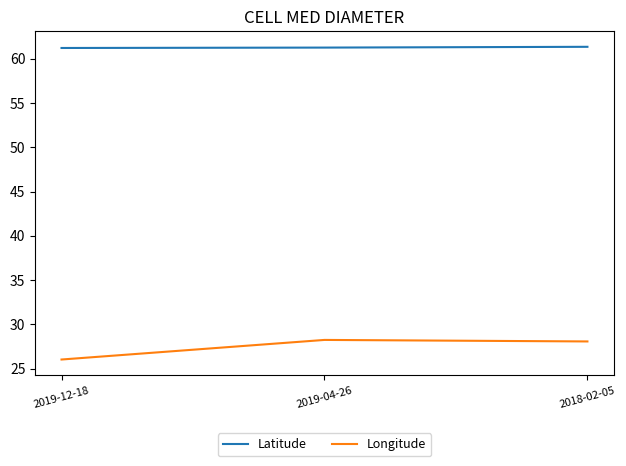

What is the sum of the Latitude values at 2019-04-26 and 2019-12-18?

122.5